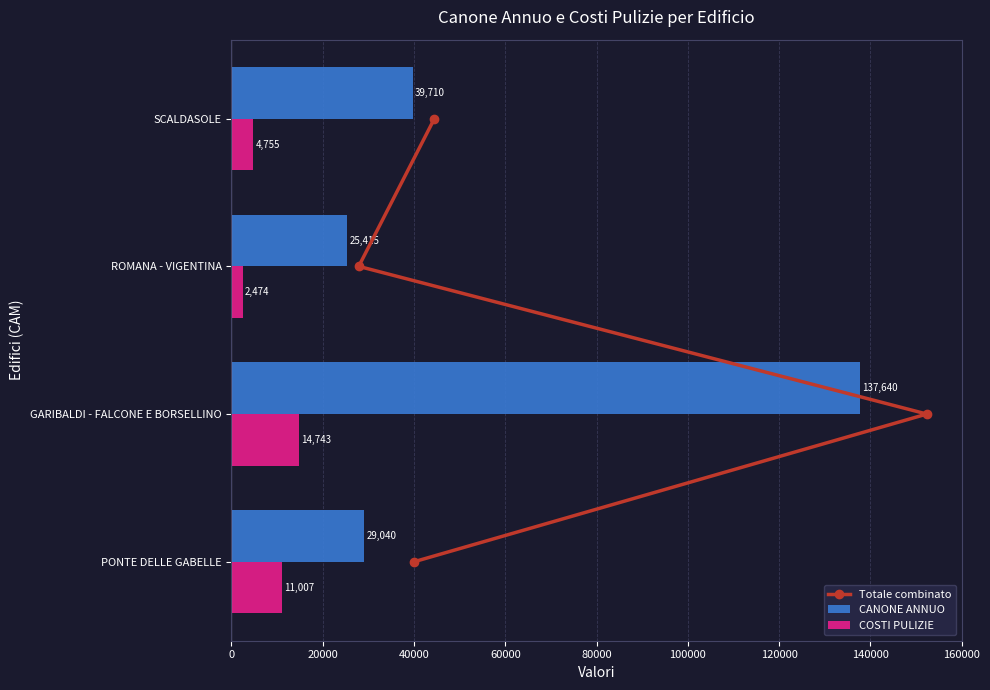

How many data points does each series have?

4